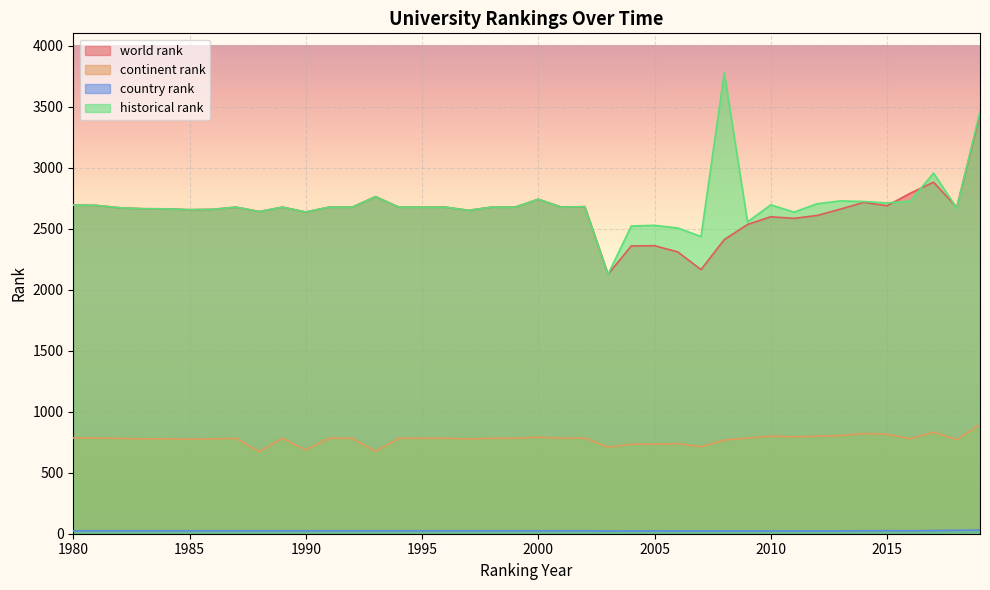

What is the difference between the highest and lowest values at 2009?

2532